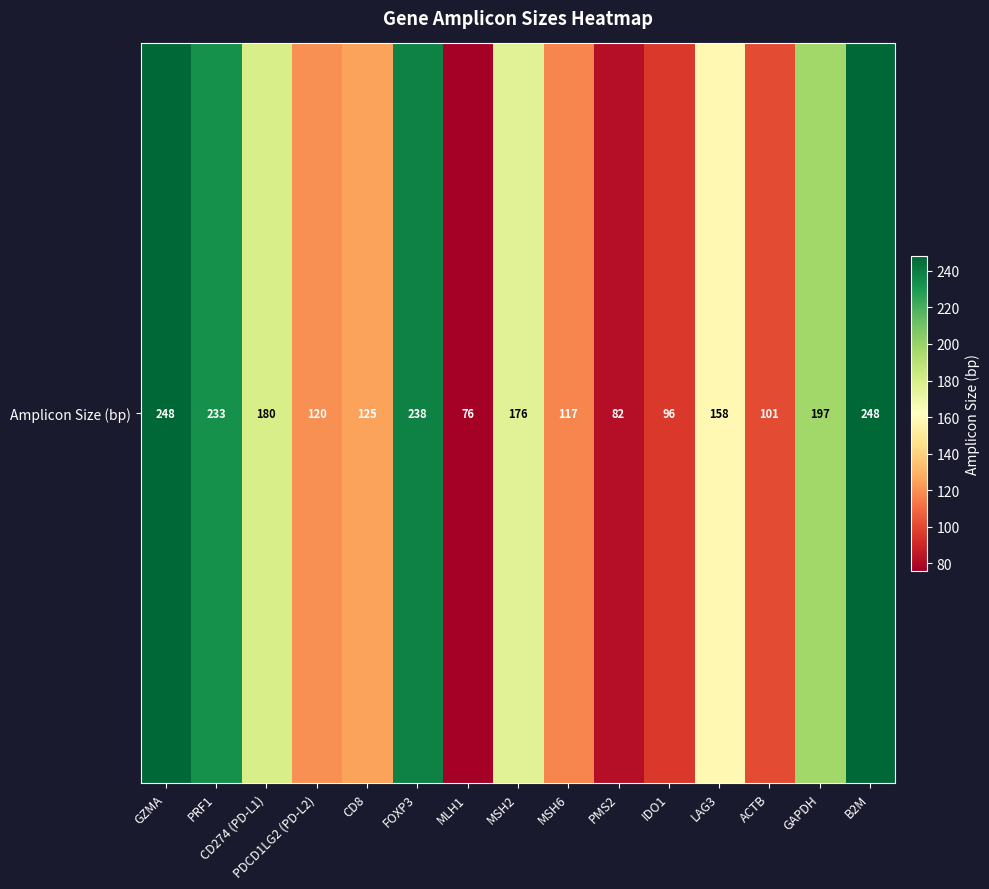

List the labels in order of value, largest first.

GZMA, B2M, FOXP3, PRF1, GAPDH, CD274 (PD-L1), MSH2, LAG3, CD8, PDCD1LG2 (PD-L2), MSH6, ACTB, IDO1, PMS2, MLH1